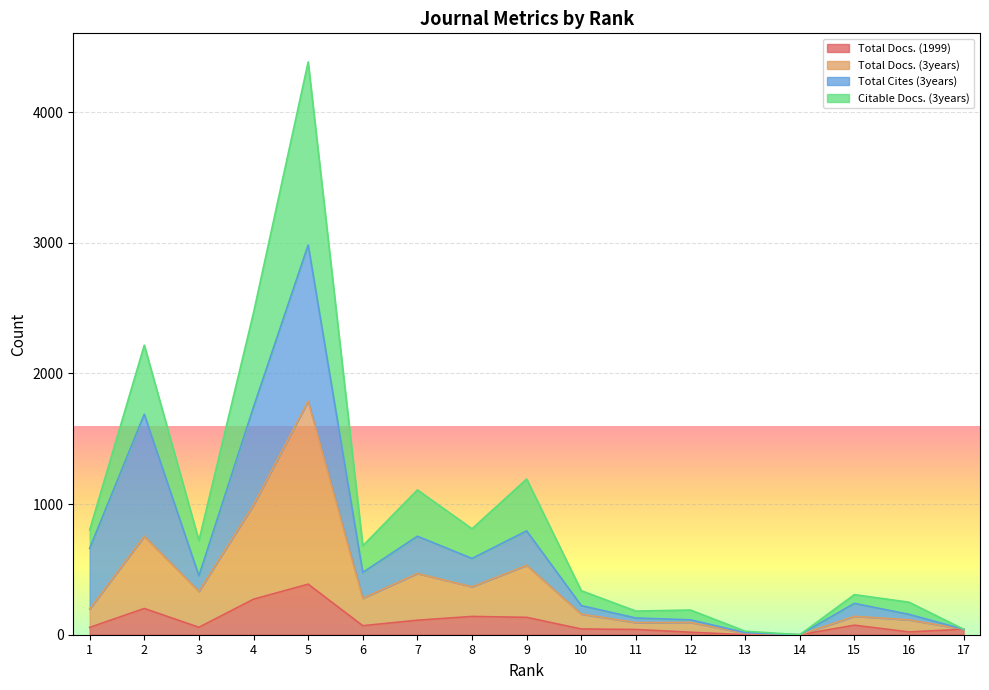

Which label corresponds to the smallest value in the chart?

13